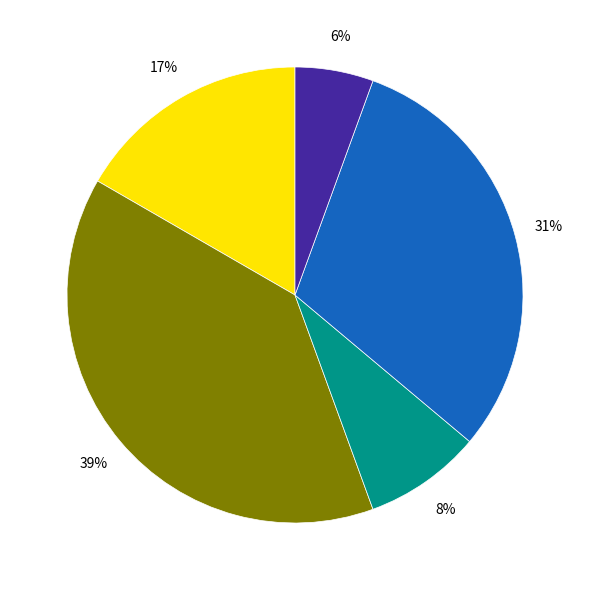

How many segments does this pie chart have?

5